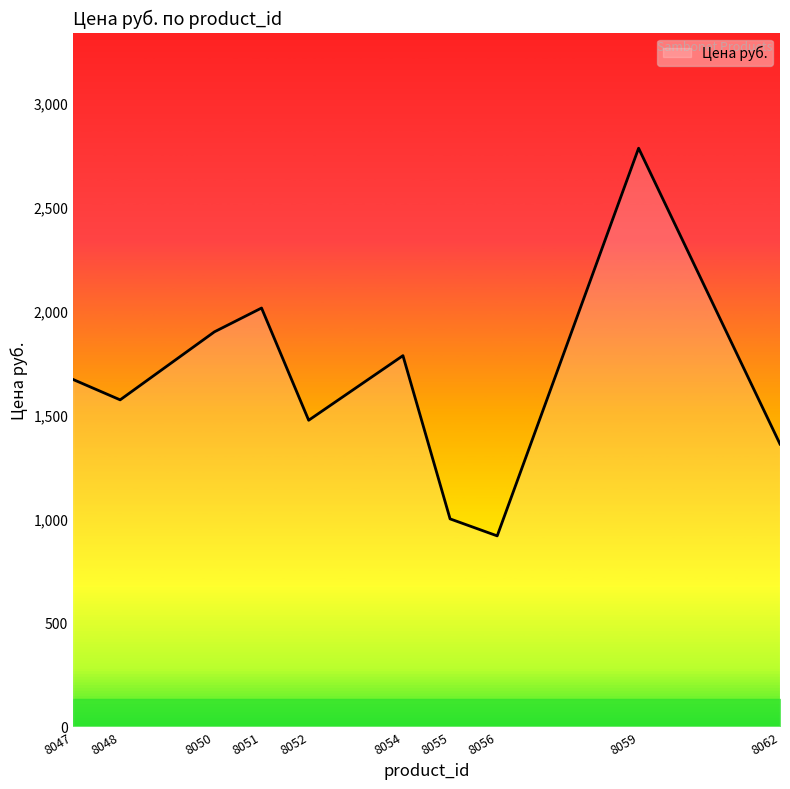

Reading left to right, transcribe all the data shown in this chart.

1668.6	1570.4	1897.6	2012.1	1472.3	1783.1	997.9	916.1	2781.0	1357.8